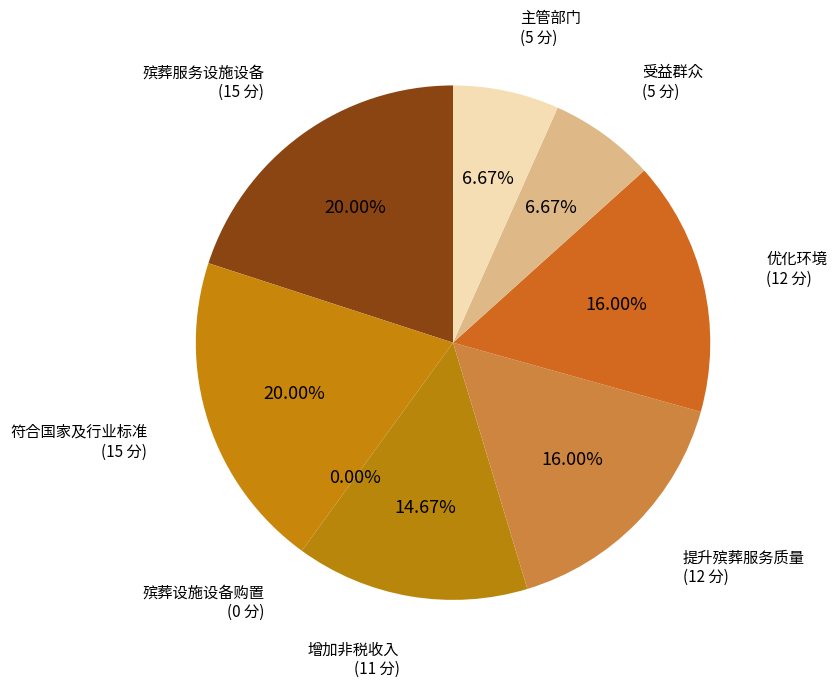

Is it true that 主管部门 is 20% of the pie?

False